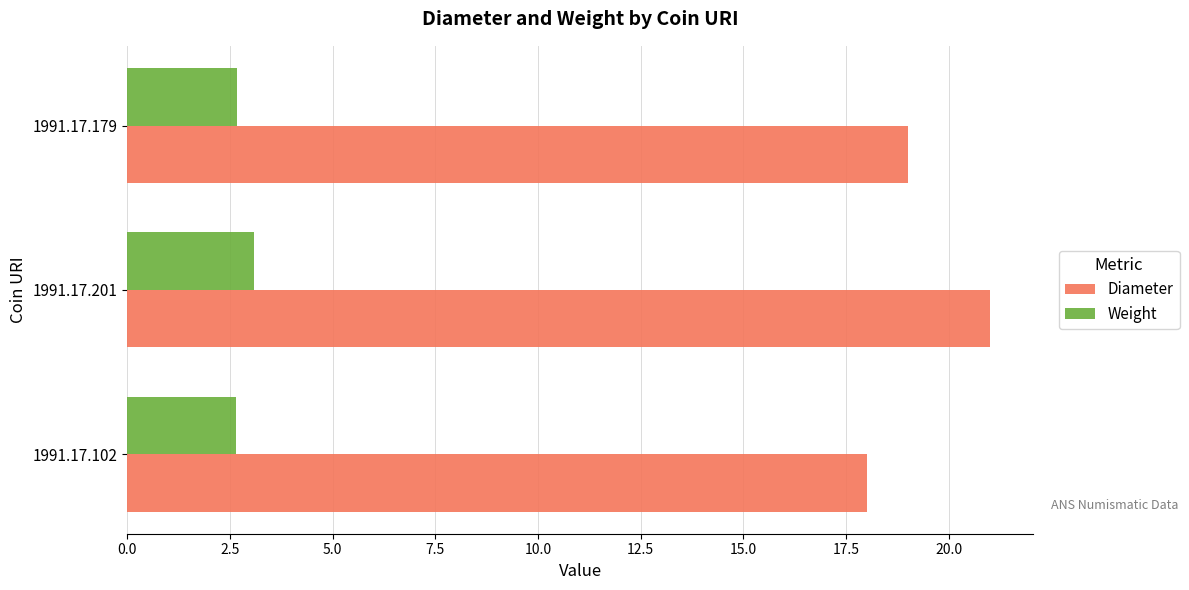

What value does the Weight series have at 1991.17.201?

3.1